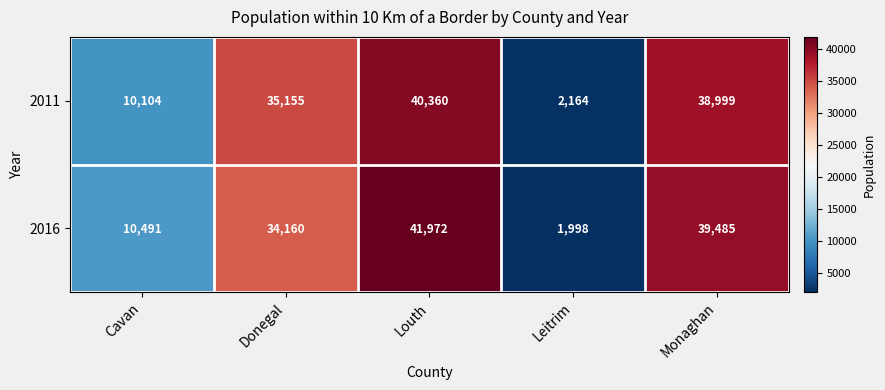

List the series in order of their peak value, lowest first.

2011, 2016